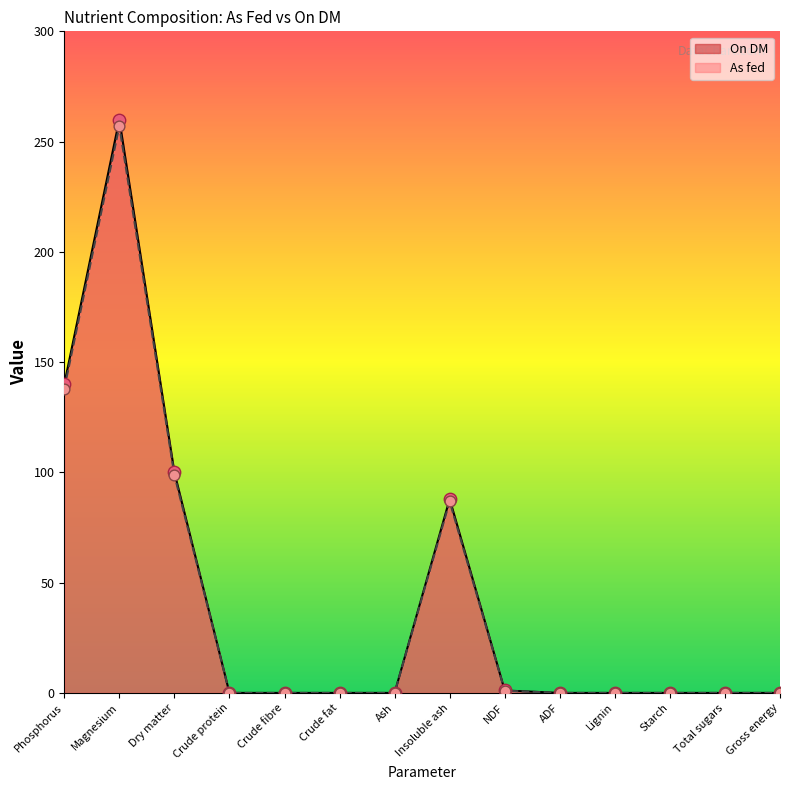

What are all the series names shown in the legend?

On DM, As fed